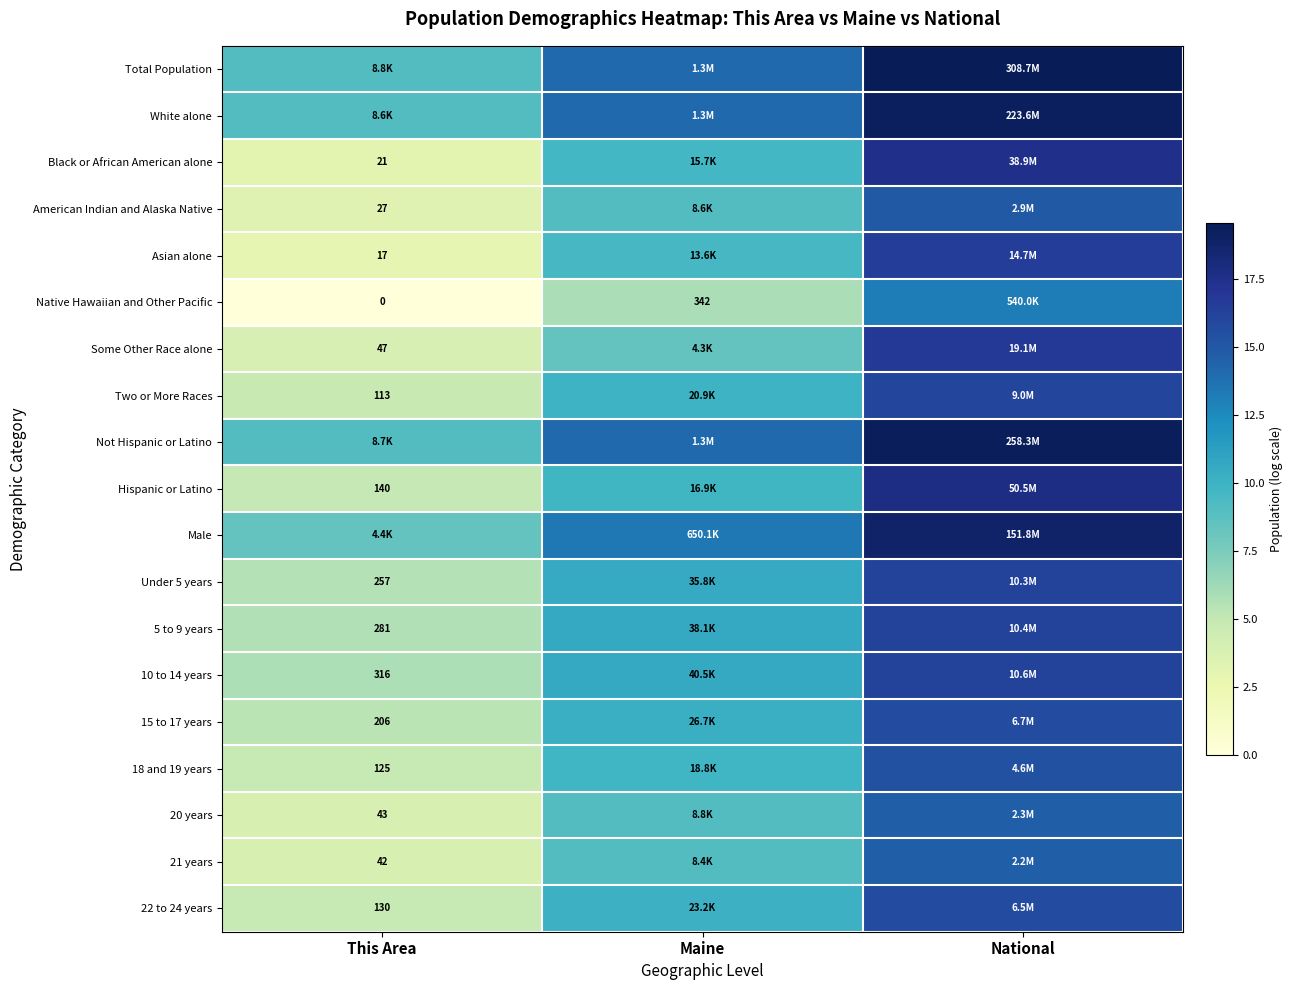

What is the difference between the maximum and minimum values in the Hispanic or Latino series?

12.8